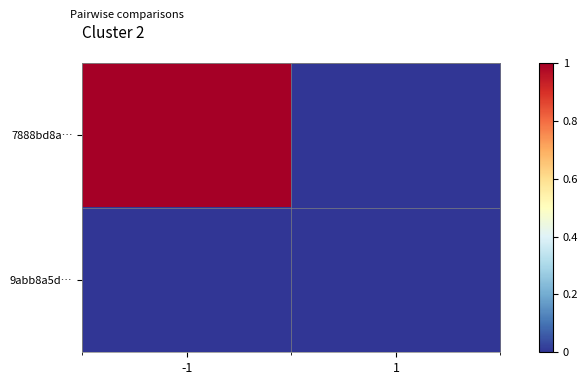

How many series are shown in this chart?

2